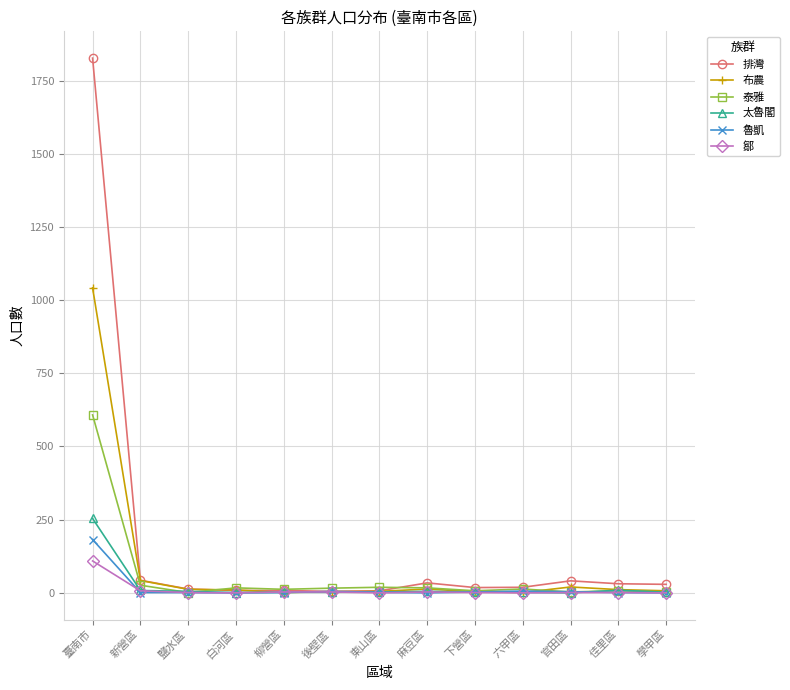

What is the sum of the 鄒 values at 麻豆區 and 鹽水區?

4